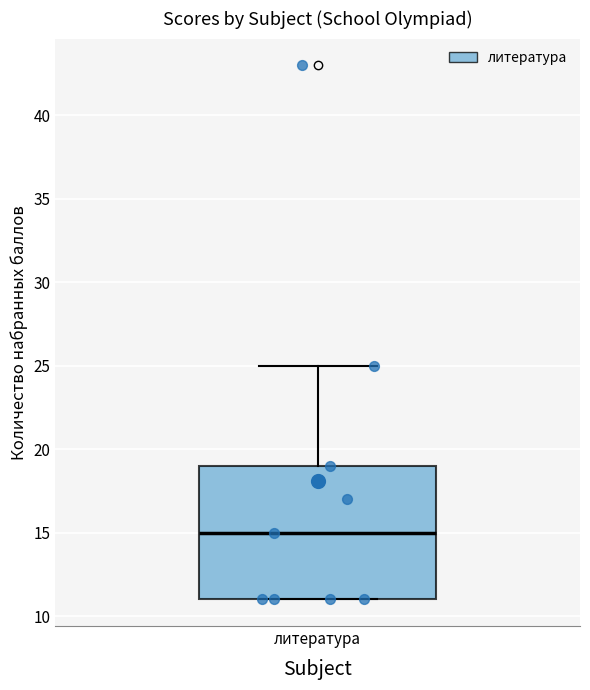

Transcribe this box plot: give where the median line is, the range the box spans, and where the two whiskers end, as read against the y-axis. The values are not printed on the chart, so give them approximately, as read against the axis.

median 15, box 11 to 19, whiskers 11 to 25